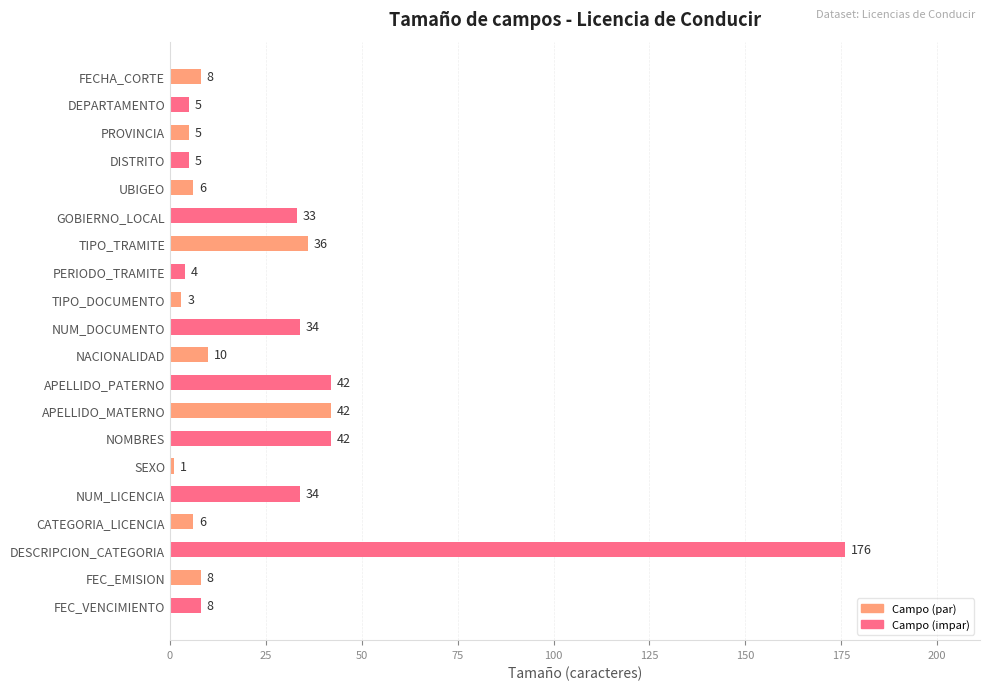

What is the maximum value shown in the chart?

176